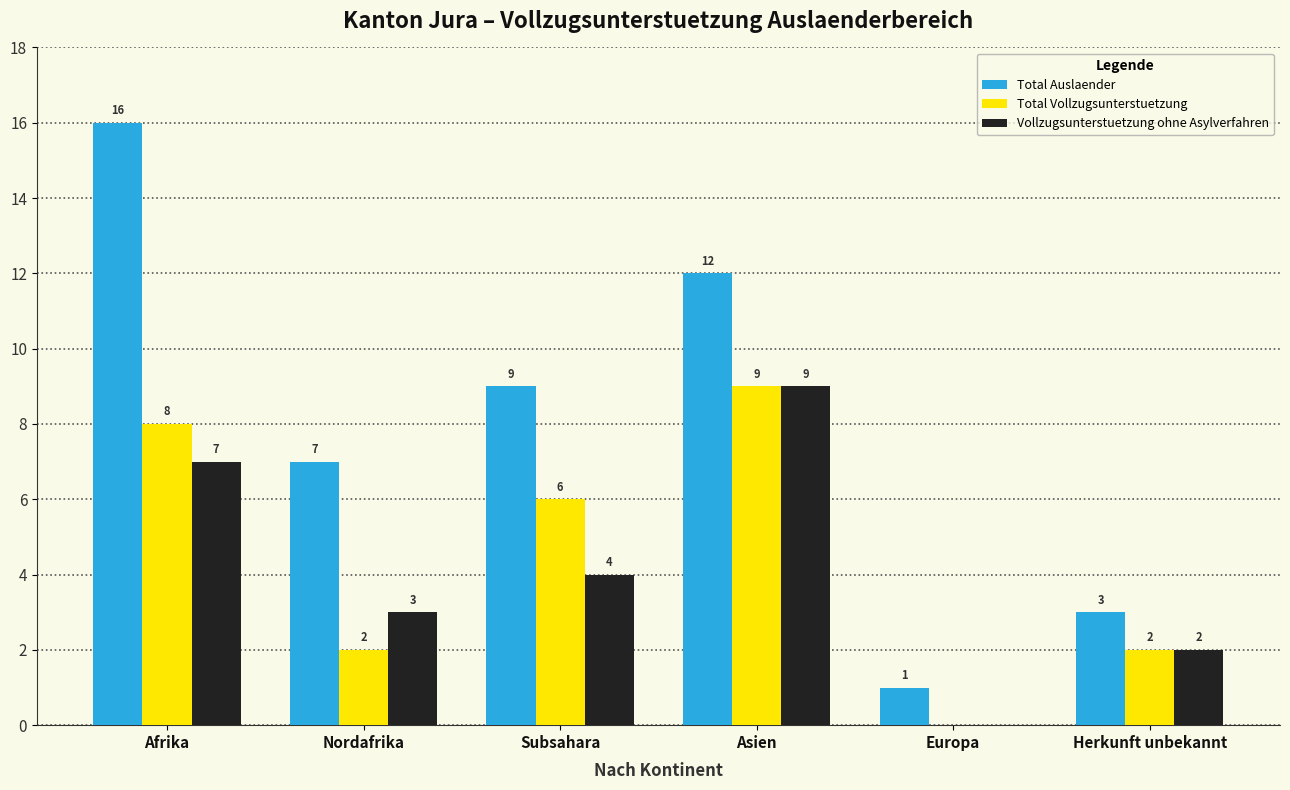

What are all the series names shown in the legend?

Total Auslaender, Total Vollzugsunterstuetzung, Vollzugsunterstuetzung ohne Asylverfahren